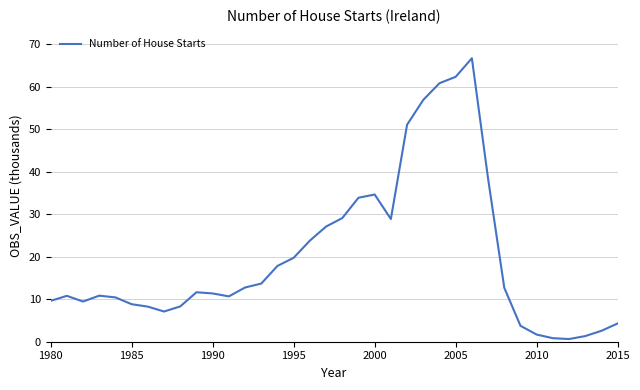

What is the maximum value shown in the chart?

66.7